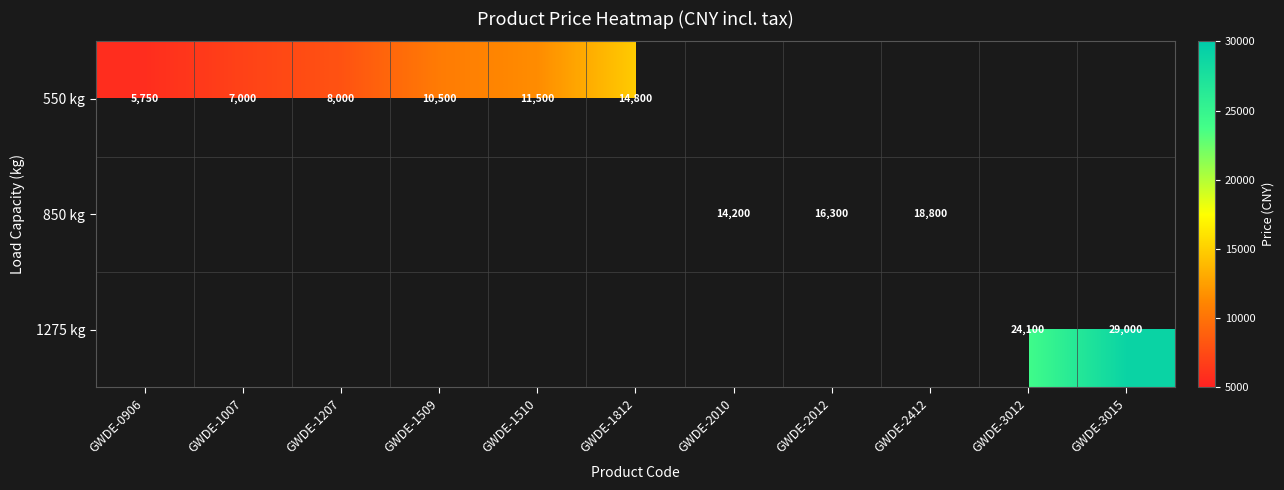

At how many categories does at least one series exceed 23249?

2